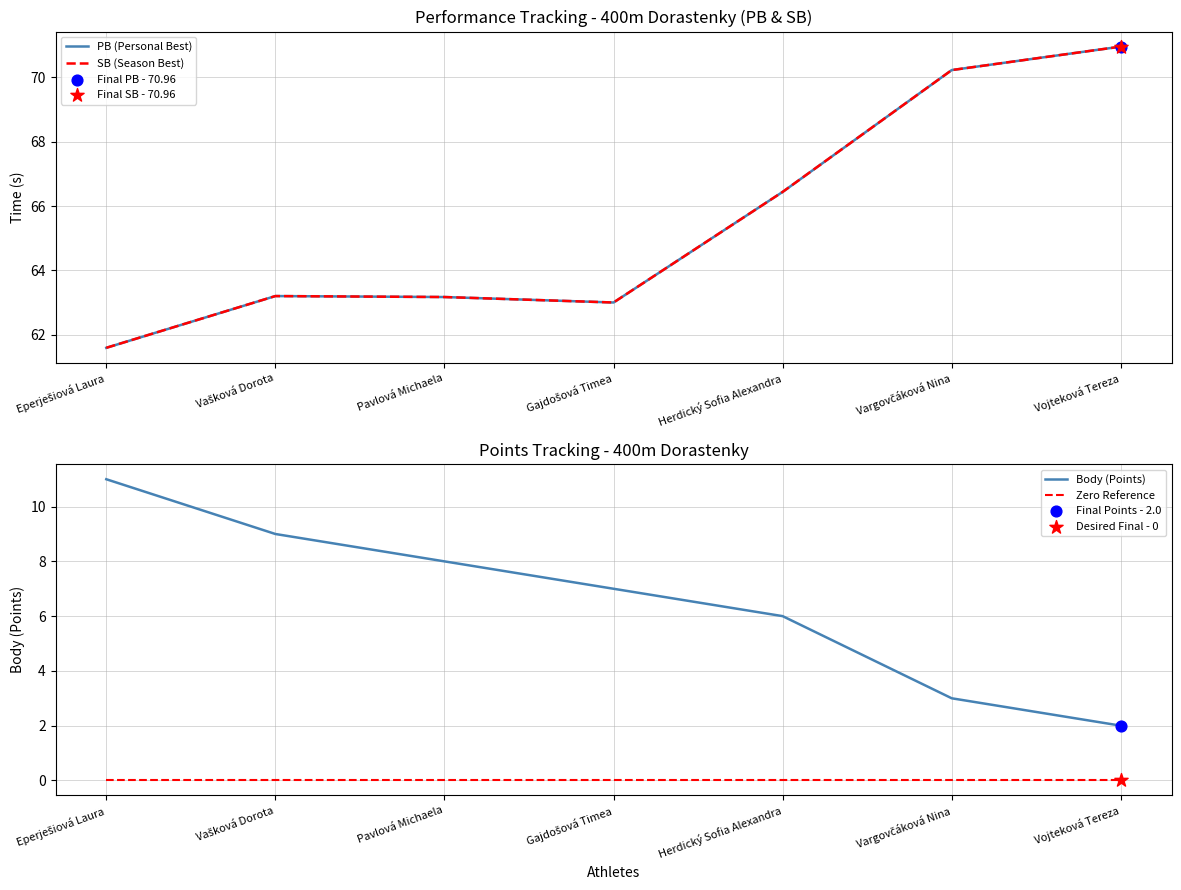

At how many categories does at least one series exceed 6?

7